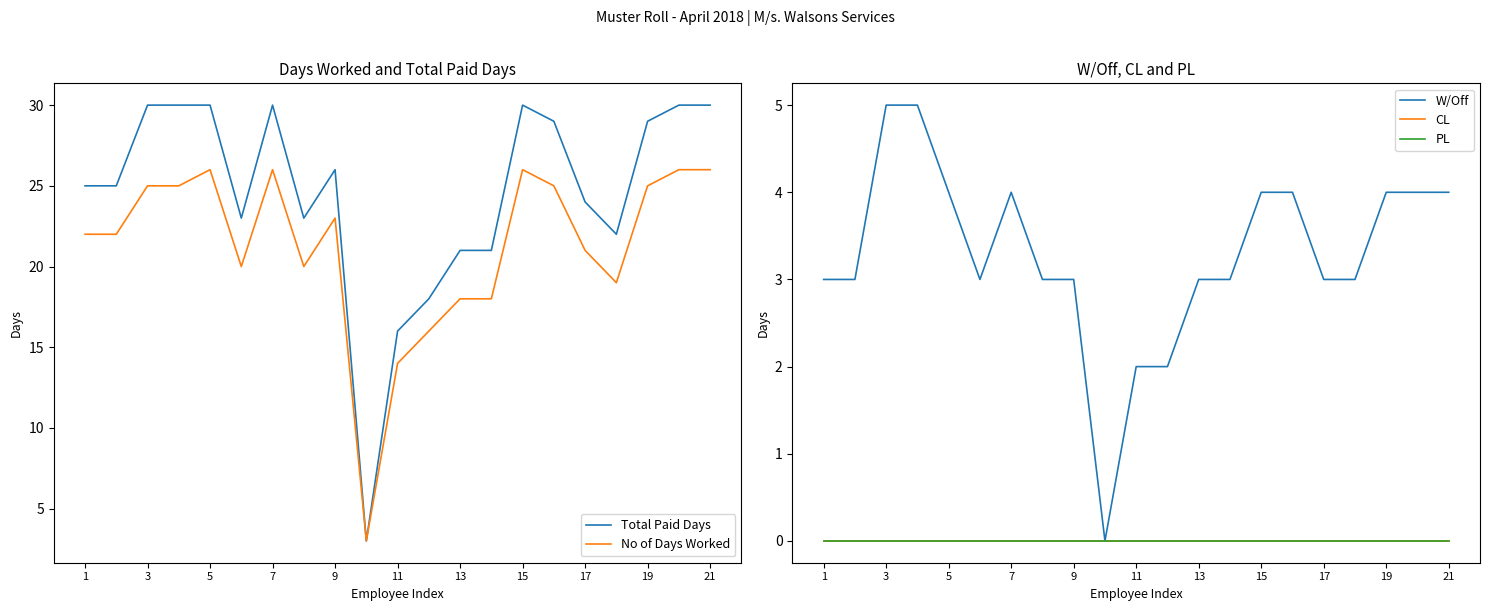

Reading right to left, extract all data points from this chart.

Total Paid Days: 30	30	29	22	24	29	30	21	21	18	16	3	26	23	30	23	30	30	30	25	25
No of Days Worked: 26	26	25	19	21	25	26	18	18	16	14	3	23	20	26	20	26	25	25	22	22
W/Off: 4	4	4	3	3	4	4	3	3	2	2	0	3	3	4	3	4	5	5	3	3
CL: 0	0	0	0	0	0	0	0	0	0	0	0	0	0	0	0	0	0	0	0	0
PL: 0	0	0	0	0	0	0	0	0	0	0	0	0	0	0	0	0	0	0	0	0